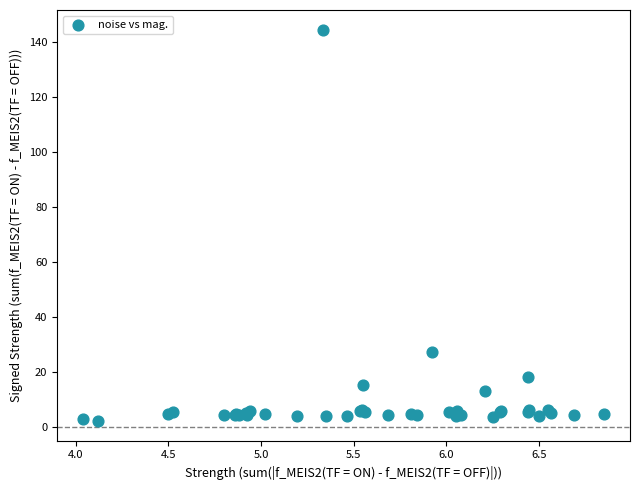

What Y value in the scatter plot is closest to 73?

27.3